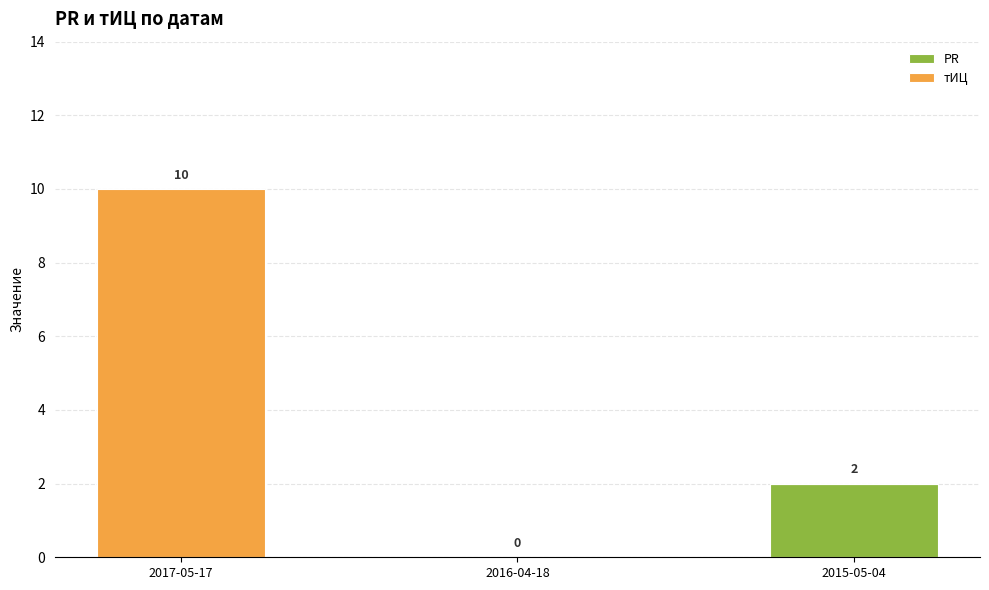

Count the PR values in the range 0 to 2.

3